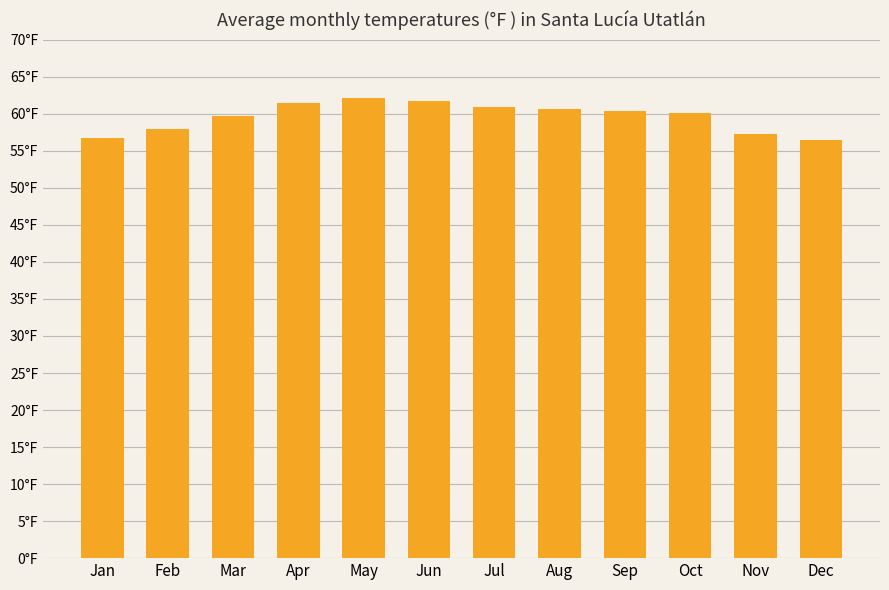

Is it true that the value at Nov is 57.3?

True